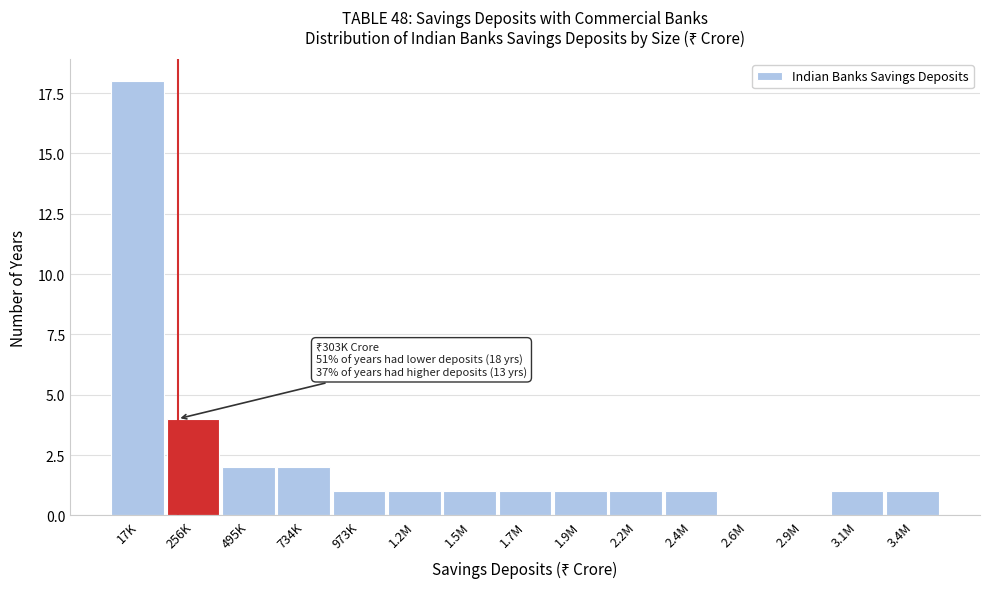

Reading right to left, what are all the values shown in this chart?

3.4M=1	3.1M=1	2.9M=0	2.6M=0	2.4M=1	2.2M=1	1.9M=1	1.7M=1	1.5M=1	1.2M=1	973K=1	734K=2	495K=2	256K=4	17K=18